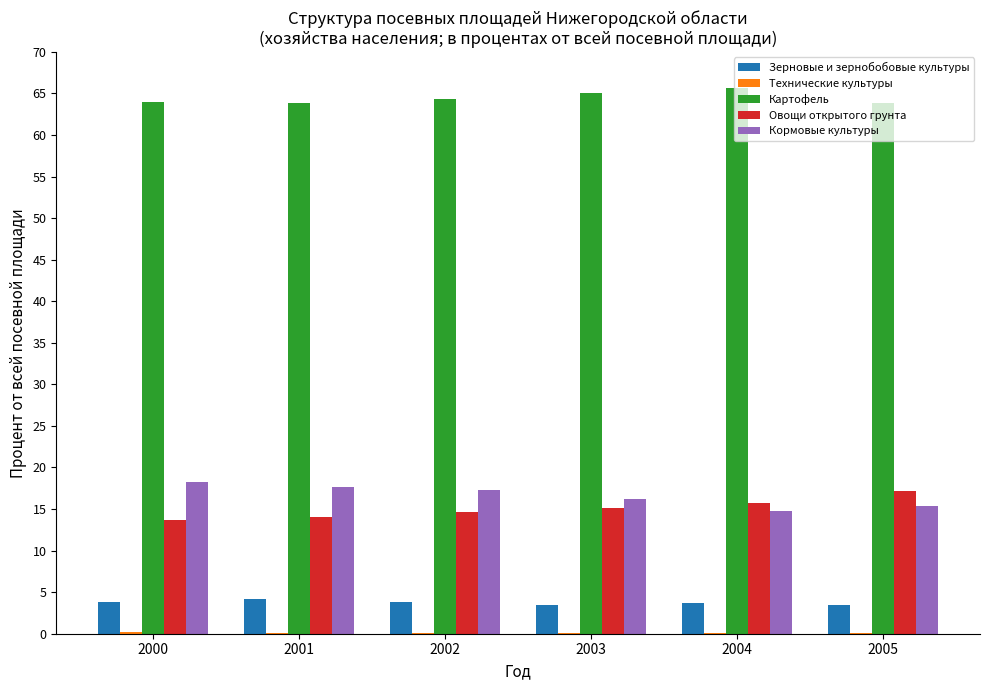

How many categories are shown in the chart?

6